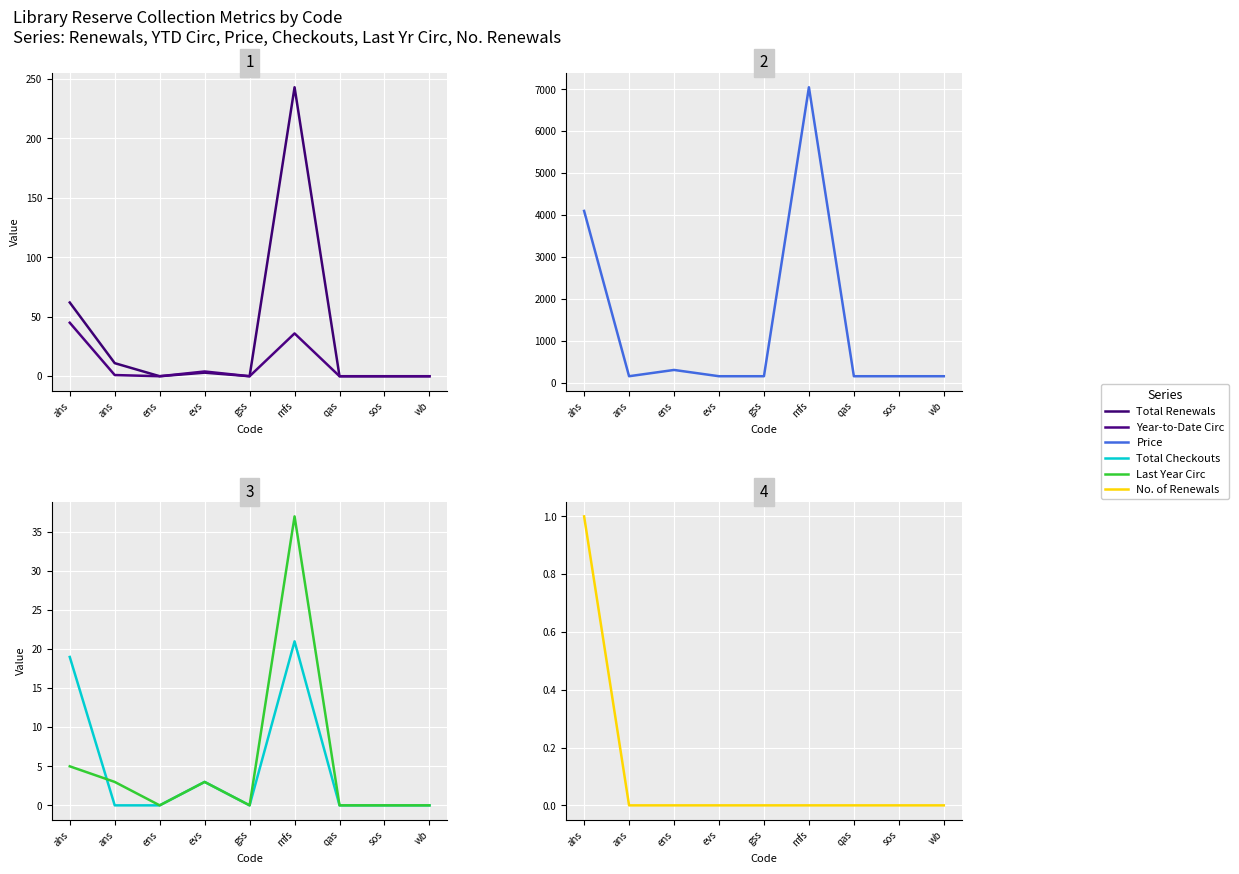

How many data points does each series have?

9